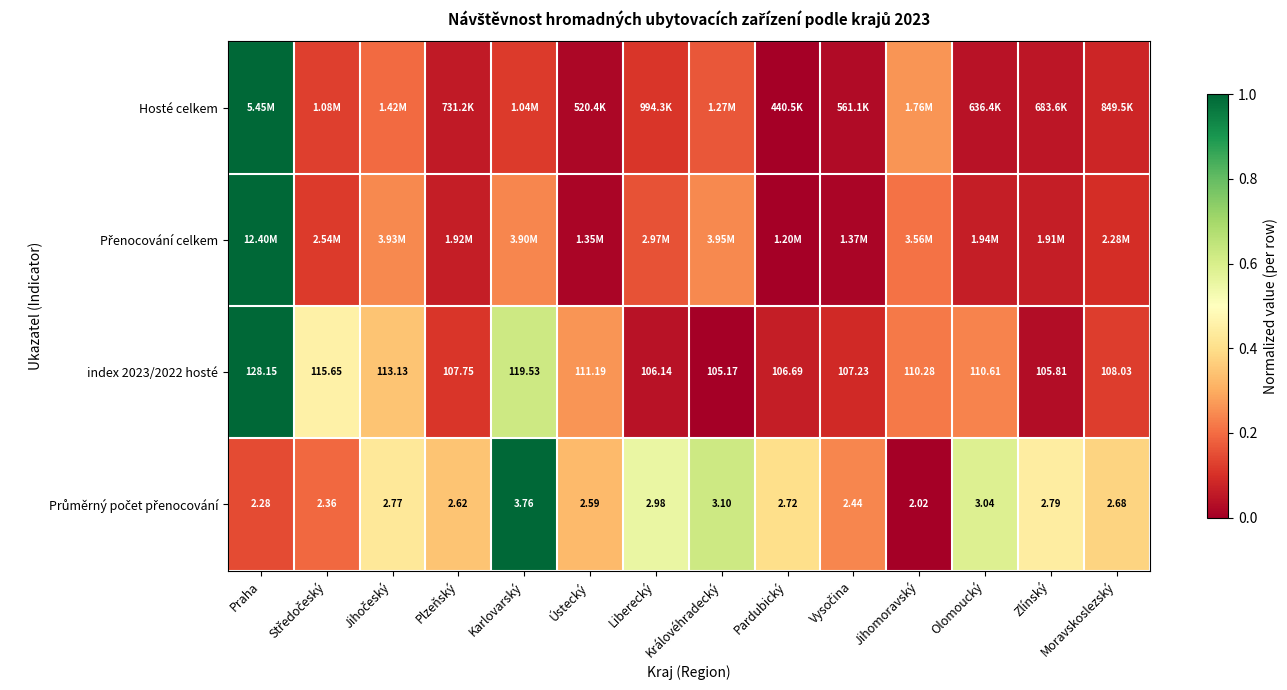

At which label does index 2023/2022 hosté first exceed 110?

Praha